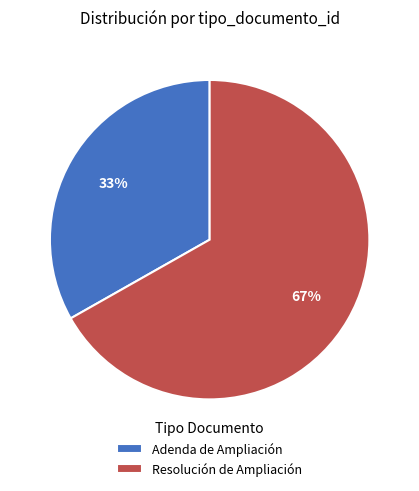

How many segments does this pie chart have?

2